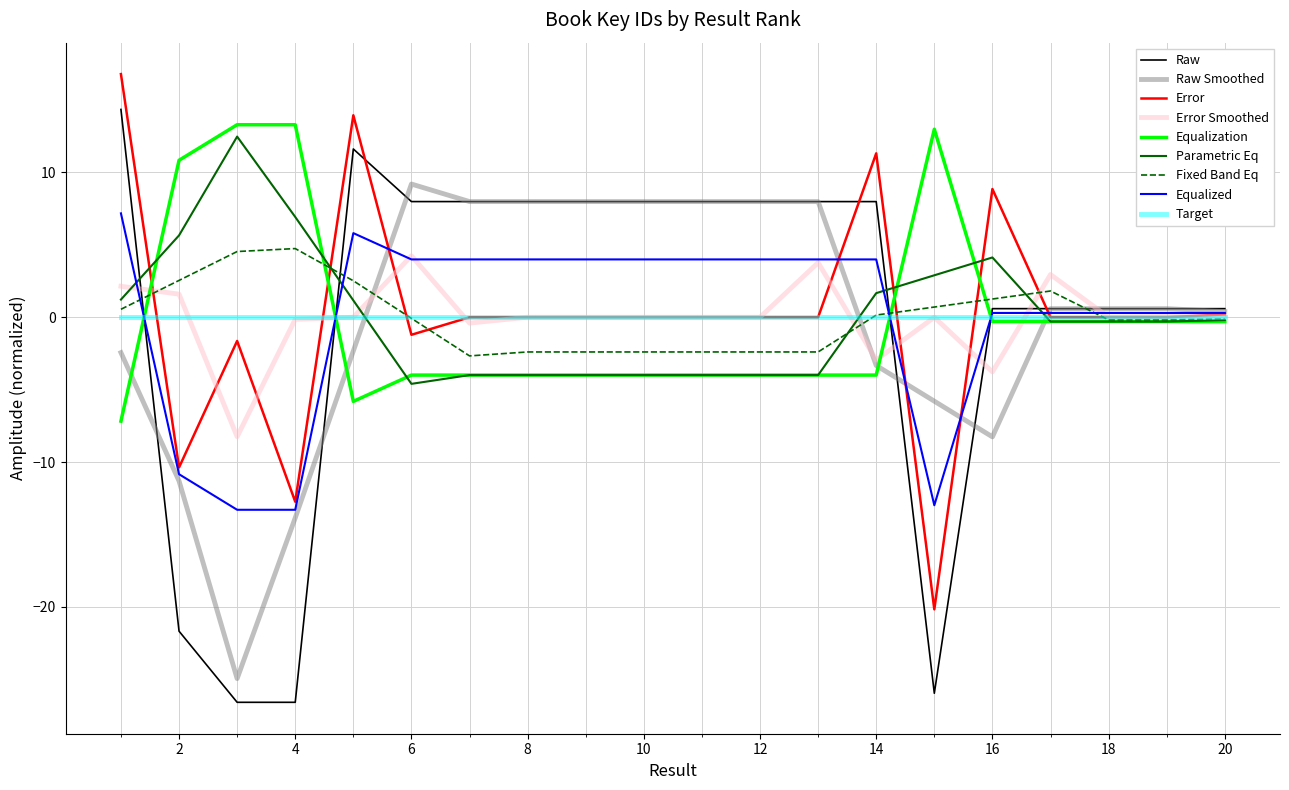

What is the greatest value displayed?

16.8